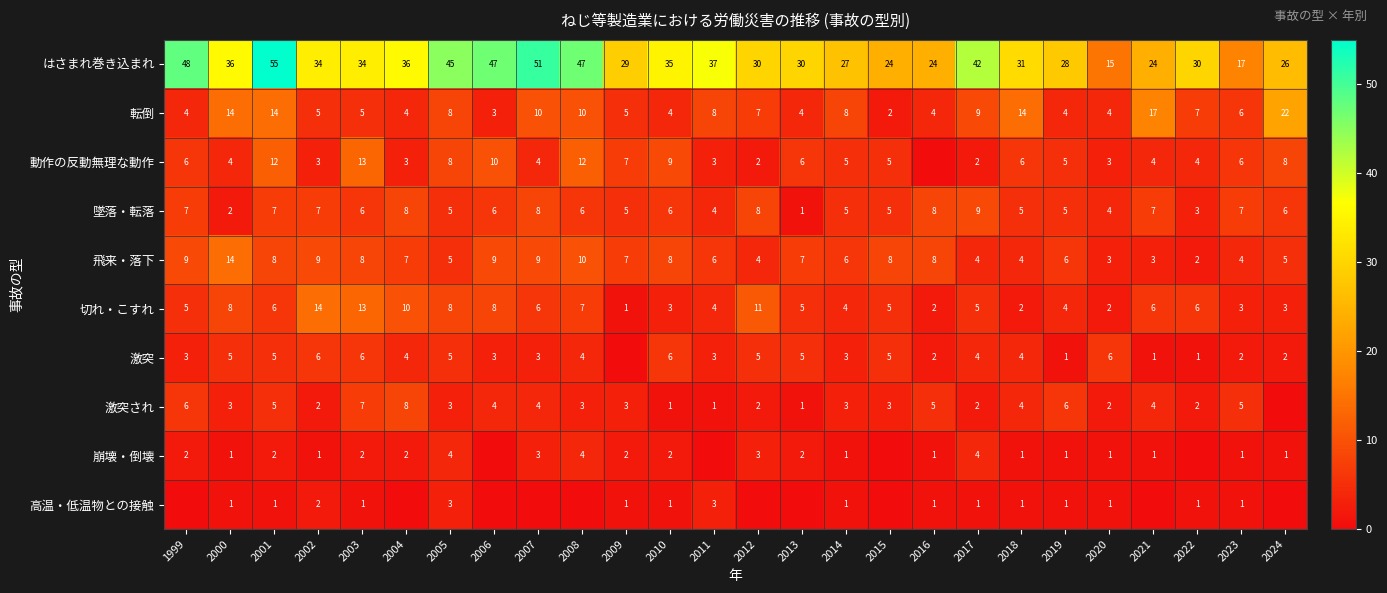

What is the spread (max minus min) of values at 2018?

30